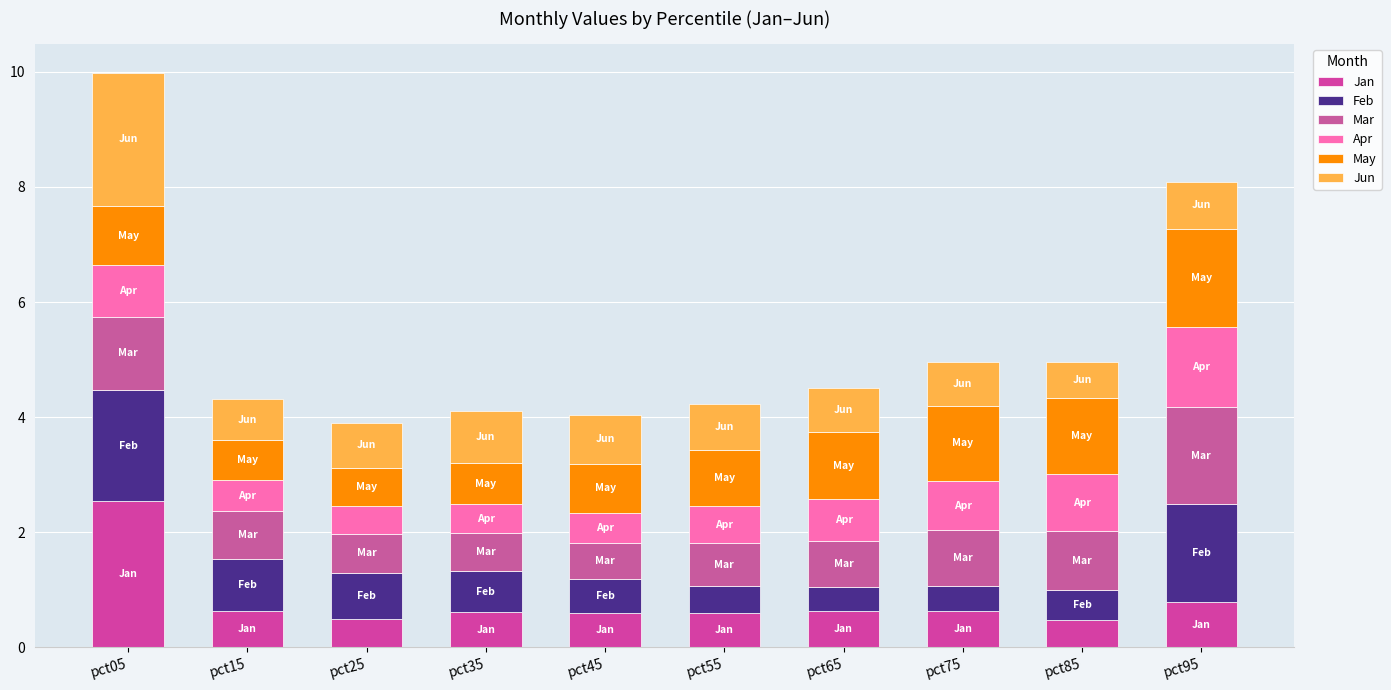

Count the number of data series in this chart.

6